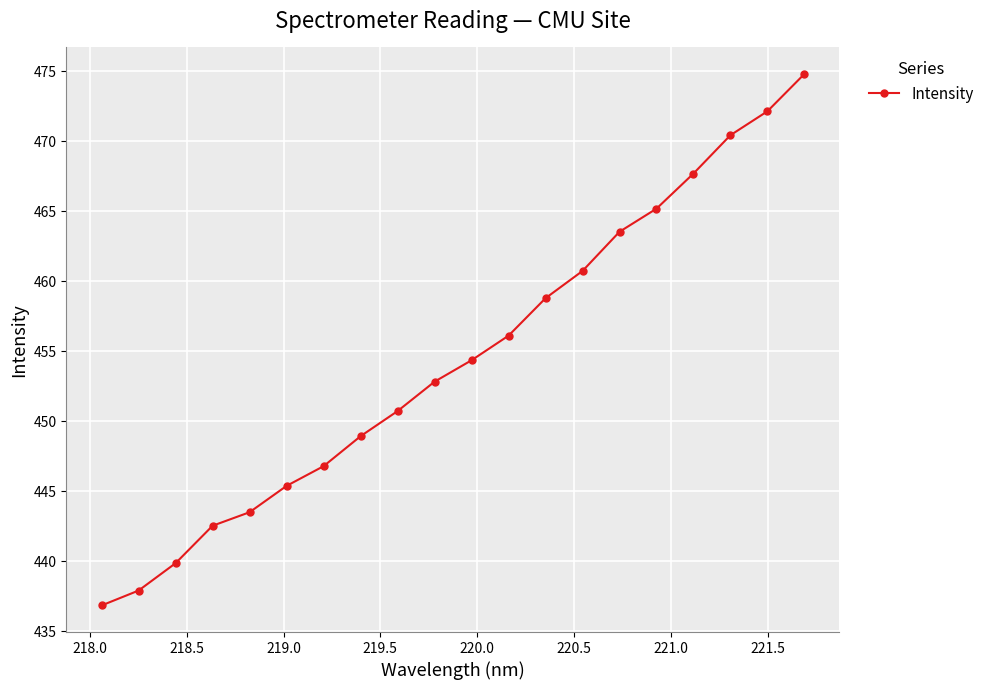

Reading left to right, extract all data points from this chart.

436.9	437.9	439.9	442.5	443.5	445.4	446.8	448.9	450.7	452.8	454.4	456.1	458.8	460.7	463.5	465.2	467.7	470.4	472.1	474.8